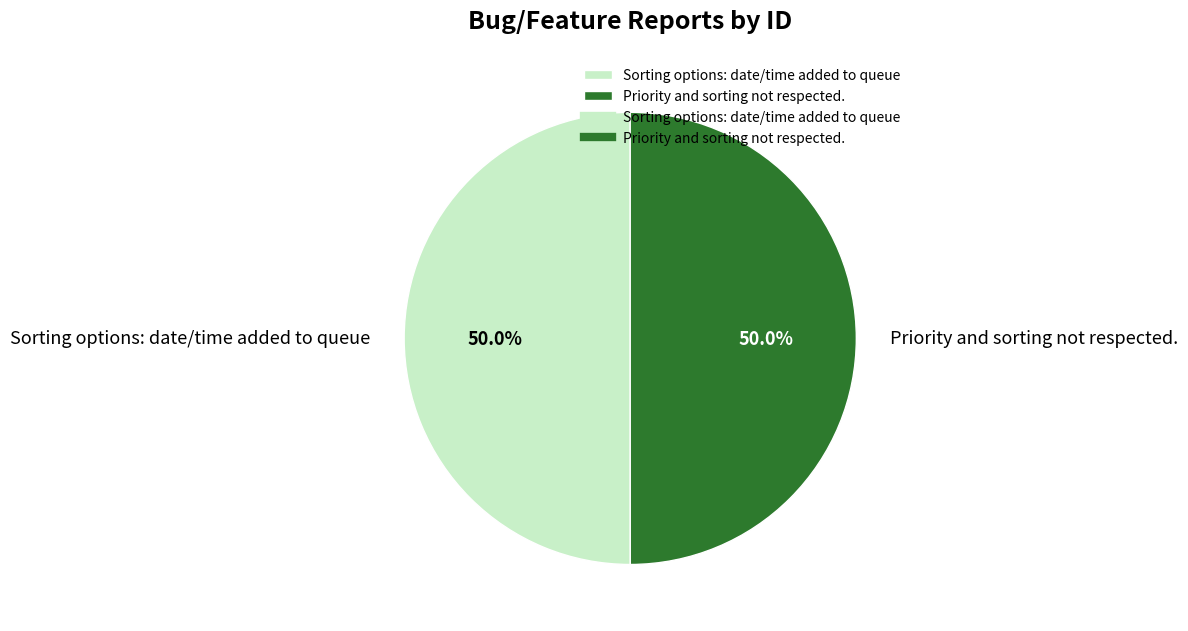

Count the number of slices in the pie.

2